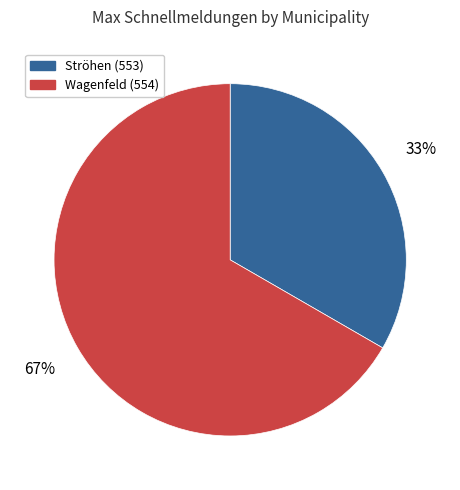

To the nearest percent, what is the average slice percentage?

50%